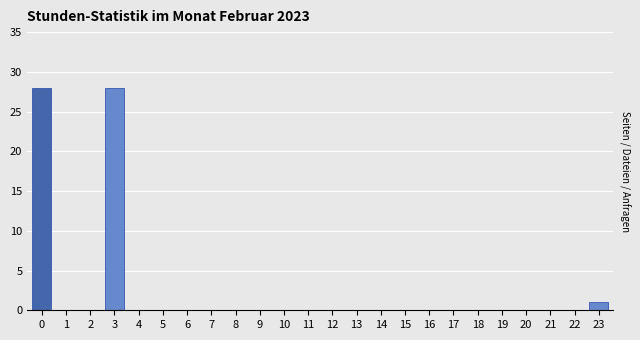

Reading right to left, transcribe all the data shown in this chart.

23=1	22=0	21=0	20=0	19=0	18=0	17=0	16=0	15=0	14=0	13=0	12=0	11=0	10=0	9=0	8=0	7=0	6=0	5=0	4=0	3=28	2=0	1=0	0=28